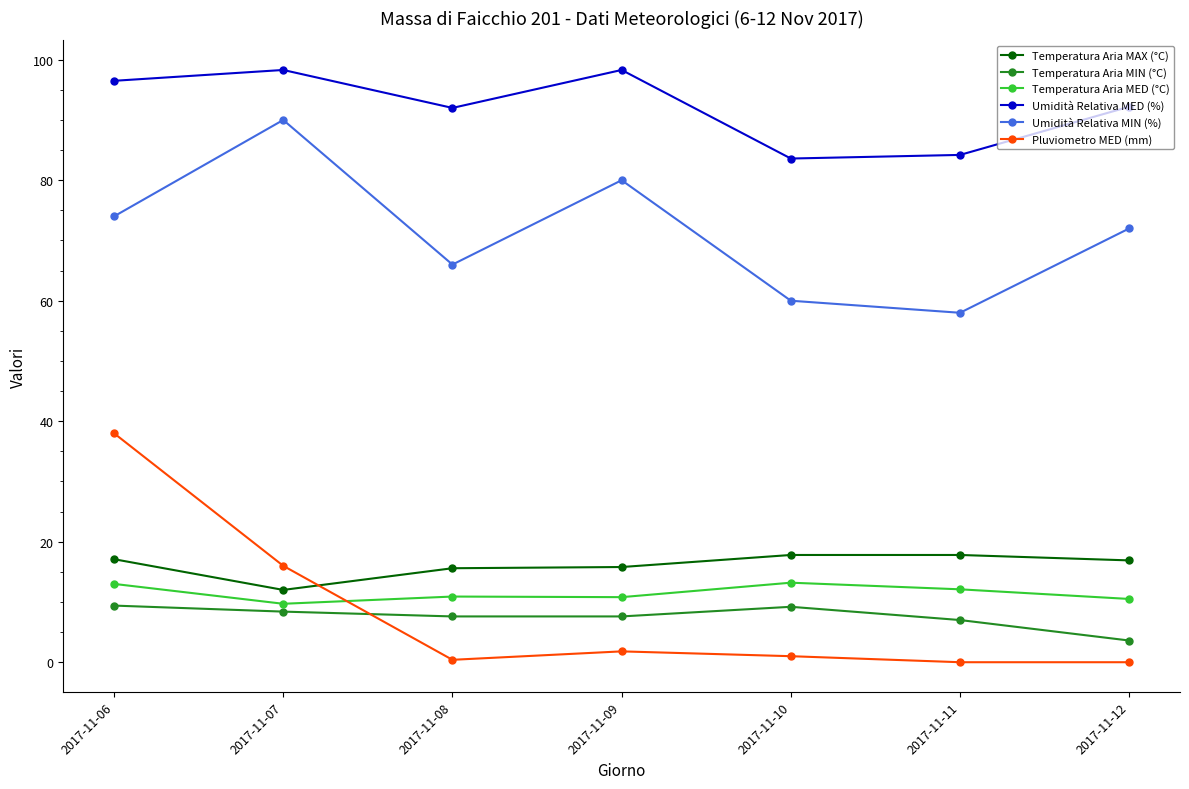

Which series has the largest total across all categories?

Umidità Relativa MED (%)